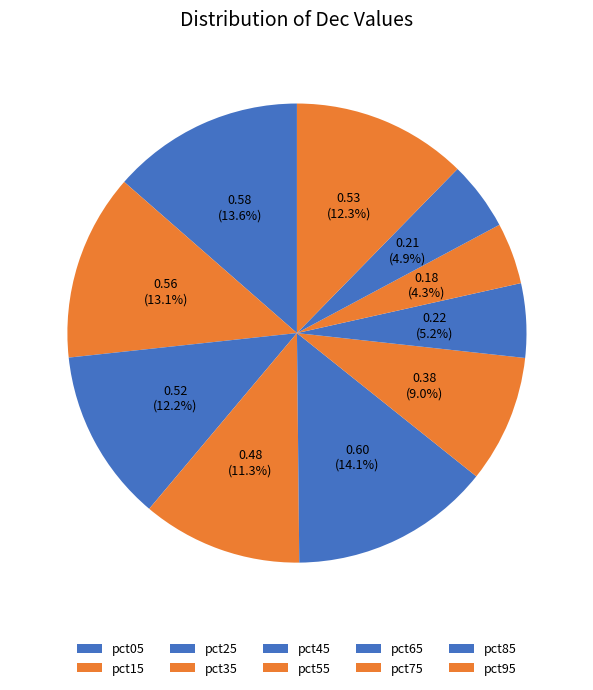

The pct05 slice represents 14% of the pie. True or false?

True